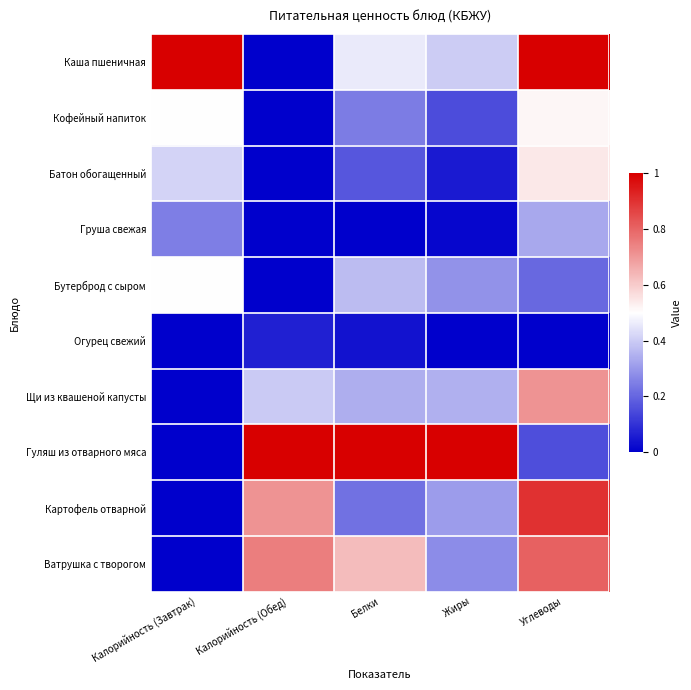

What is the spread (max minus min) of values at Жиры?

1.0